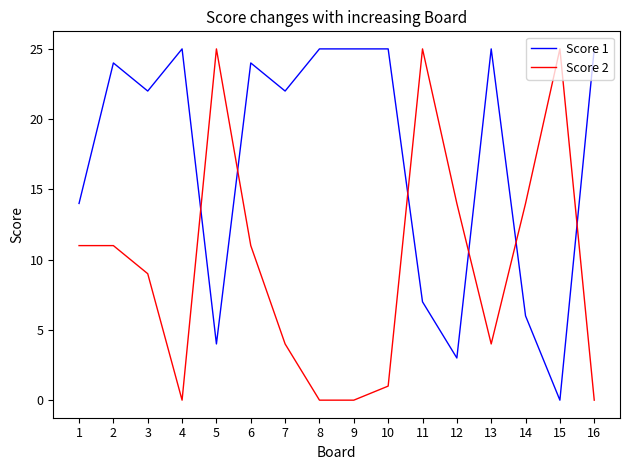

True or false: Score 1 and Score 2 intersect in this chart.

True